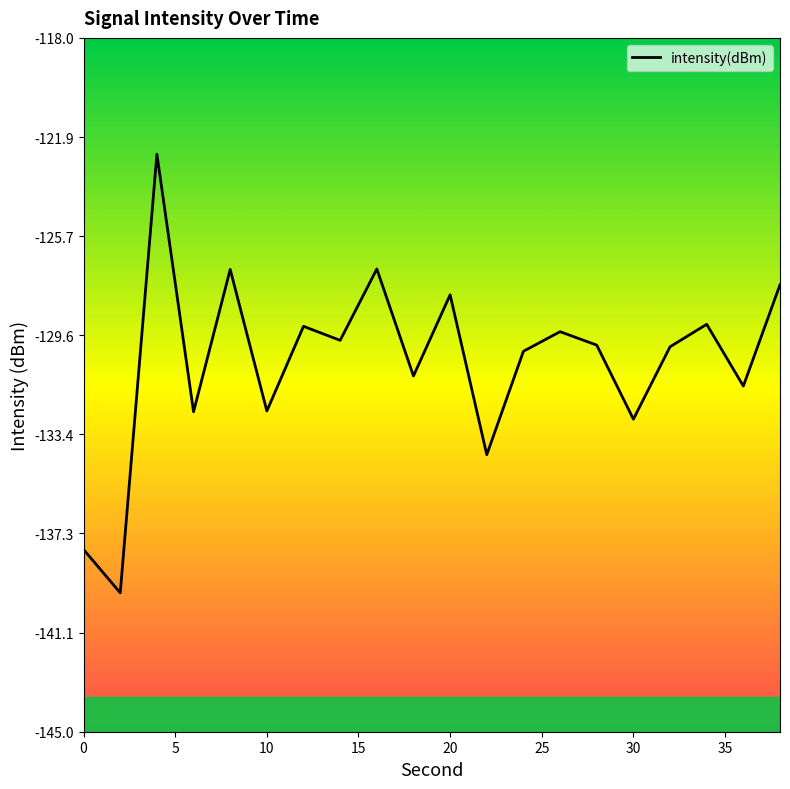

How many interior local peaks (higher than both neighbors) does the data have?

7